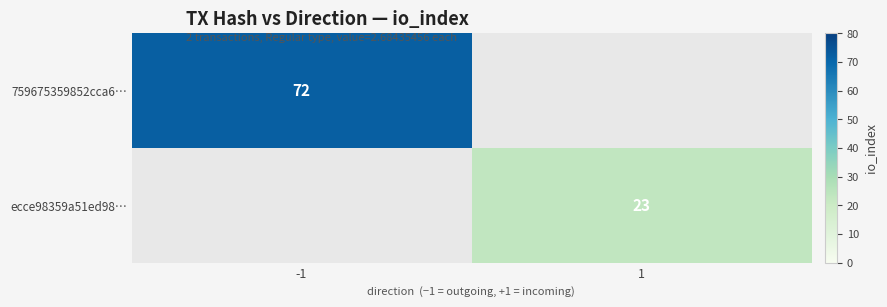

True or false: 759675359852cca6… has a value of 72 at -1.

True